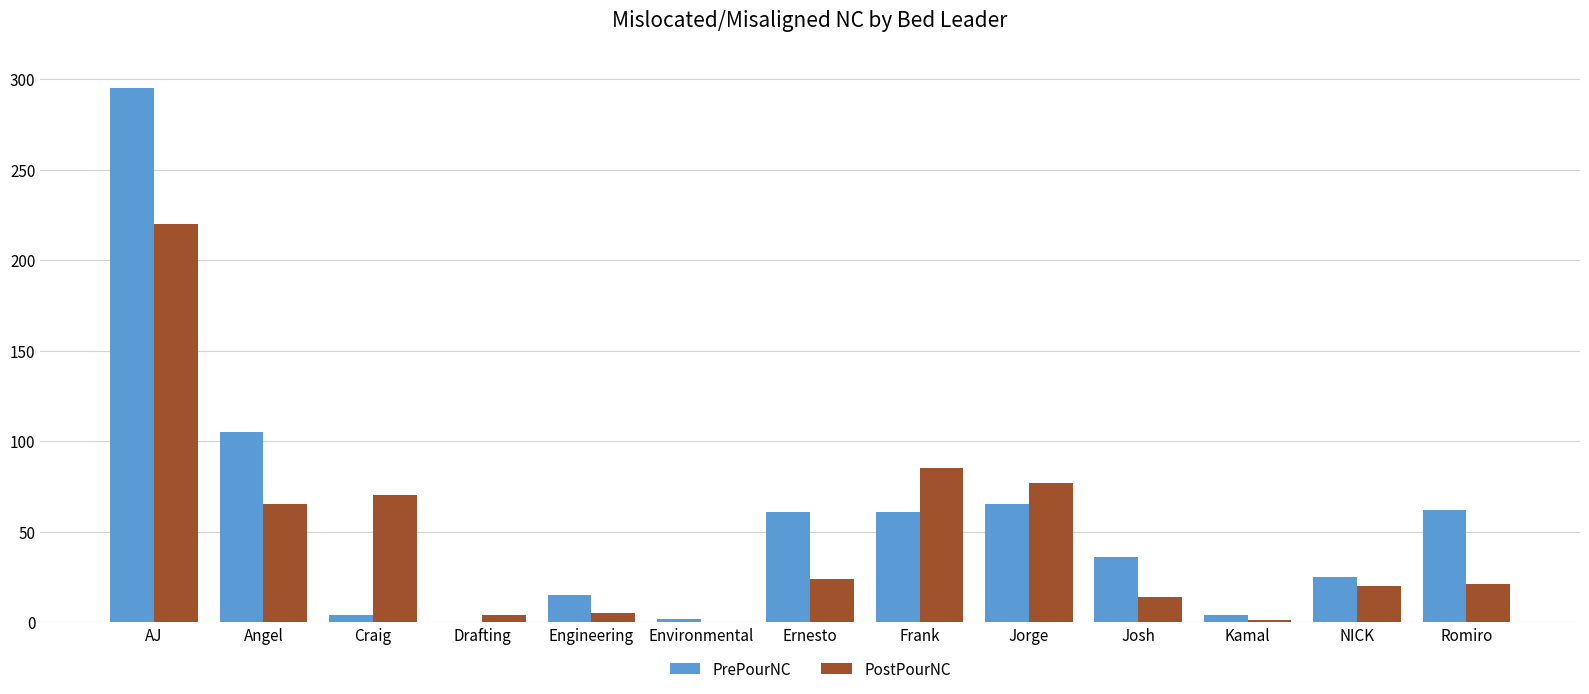

The PostPourNC series shows 113 at Environmental. True or false?

False